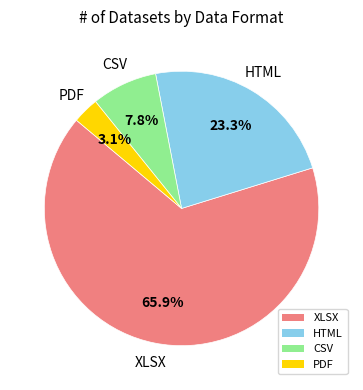

What is the majority slice?

XLSX